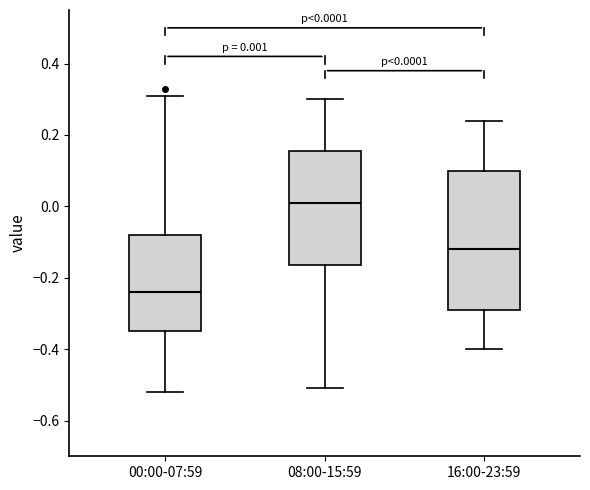

Which box's median line is the lowest?

00:00-07:59